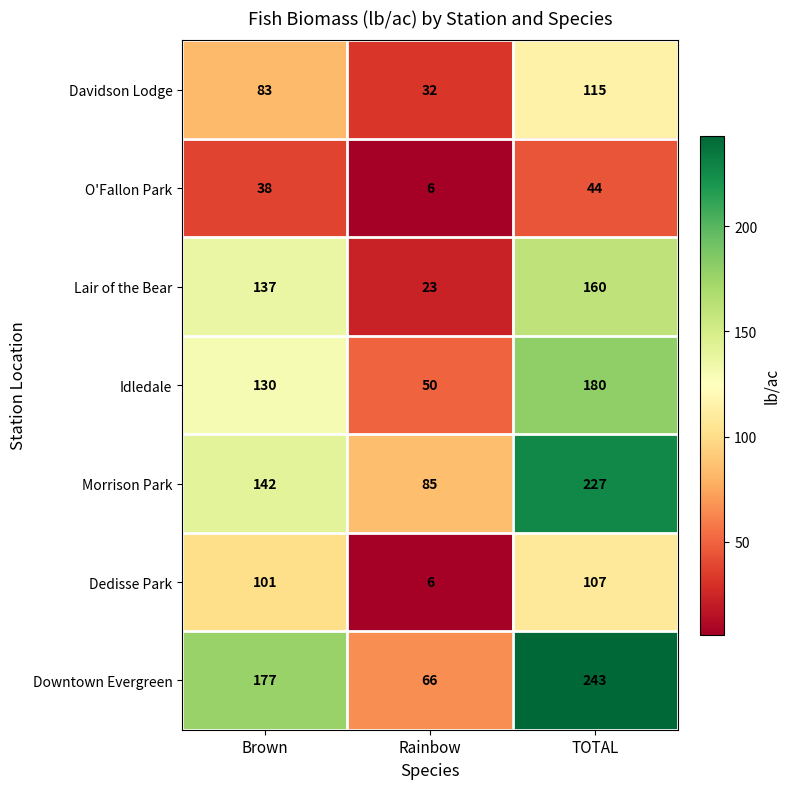

True or false: Morrison Park has a value of 251 at Brown.

False